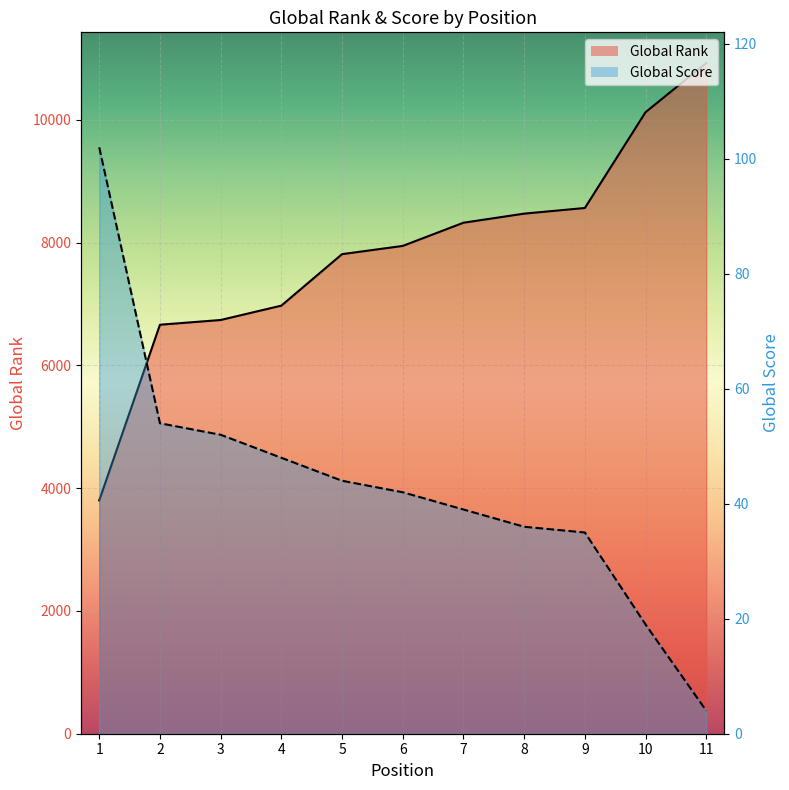

At which category is the sum across all series the highest?

11